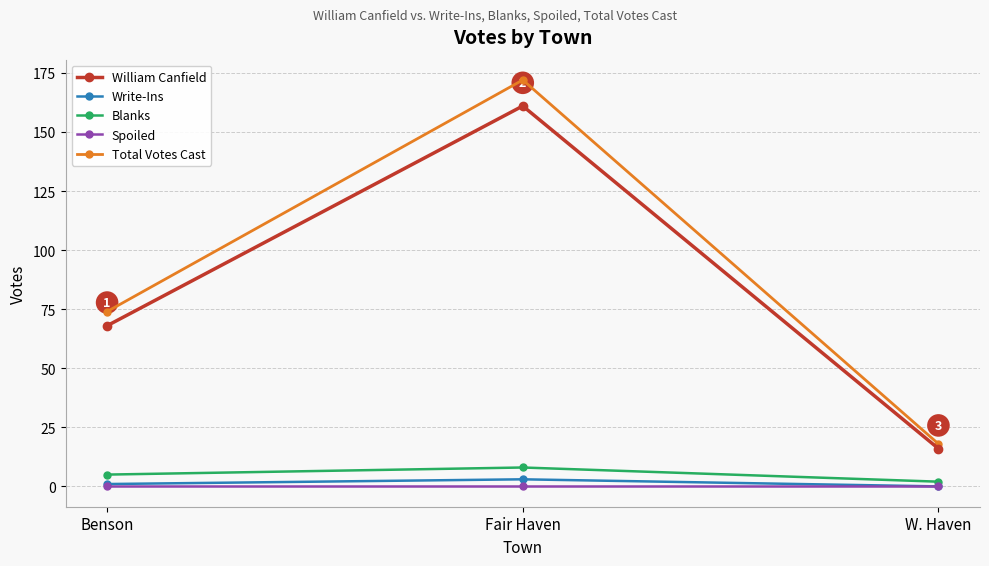

How many values in the Blanks series are below 5?

1